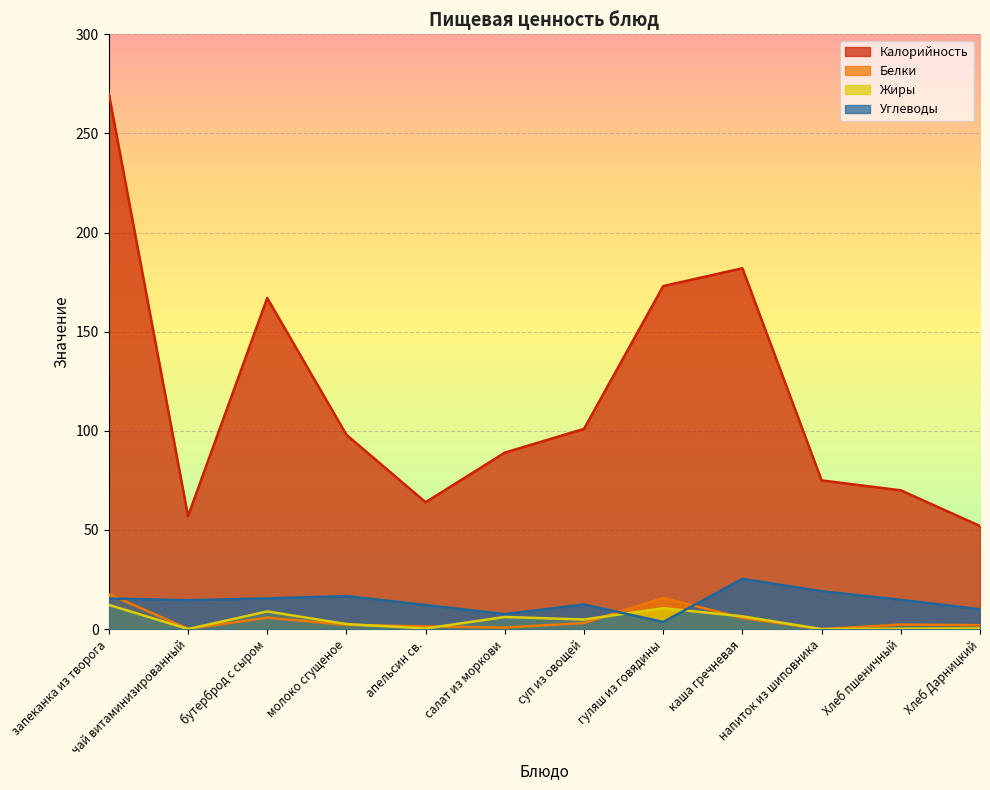

True or false: Жиры and Калорийность cross at least once.

False